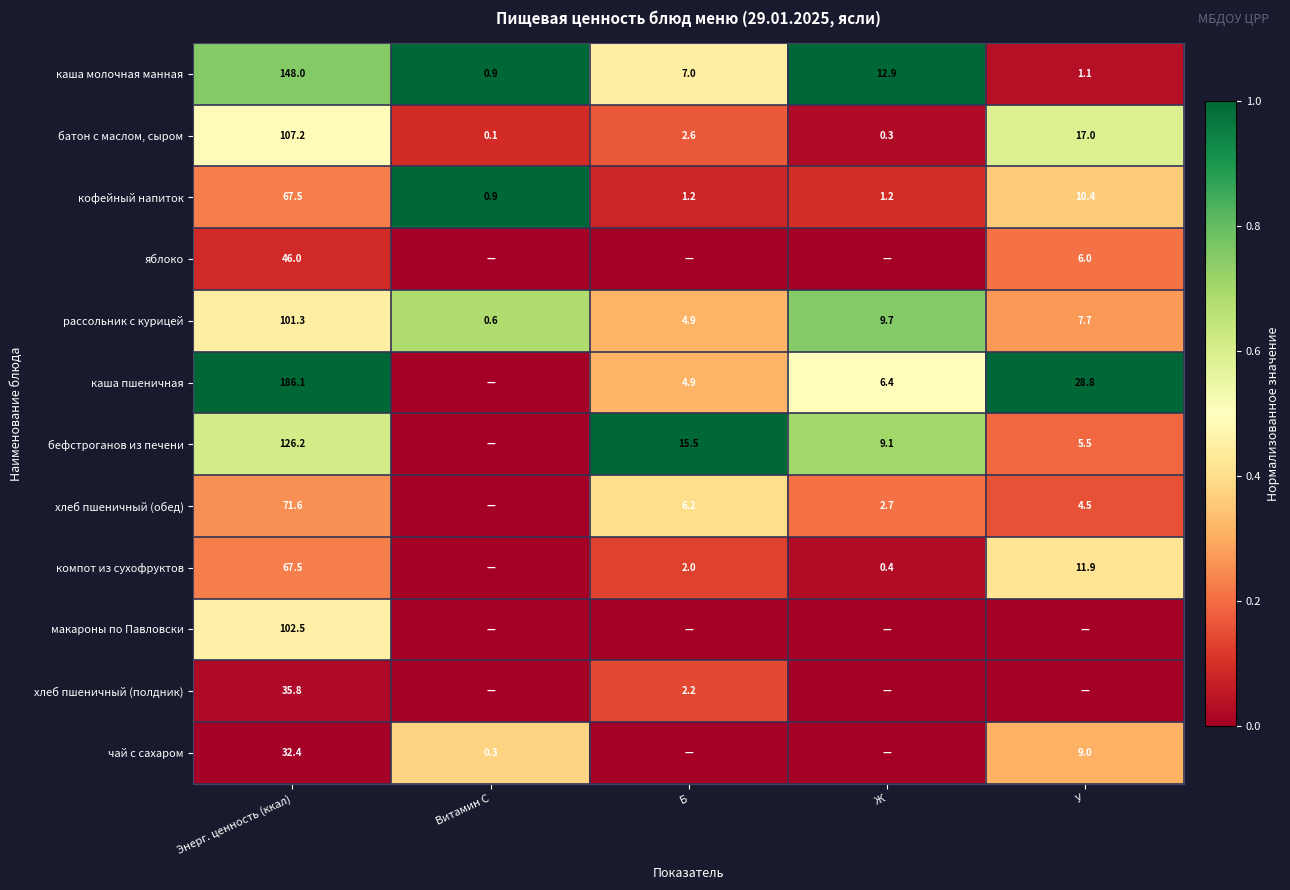

Is the value of кофейный напиток at У greater than the value of рассольник с курицей at Витамин С?

Yes